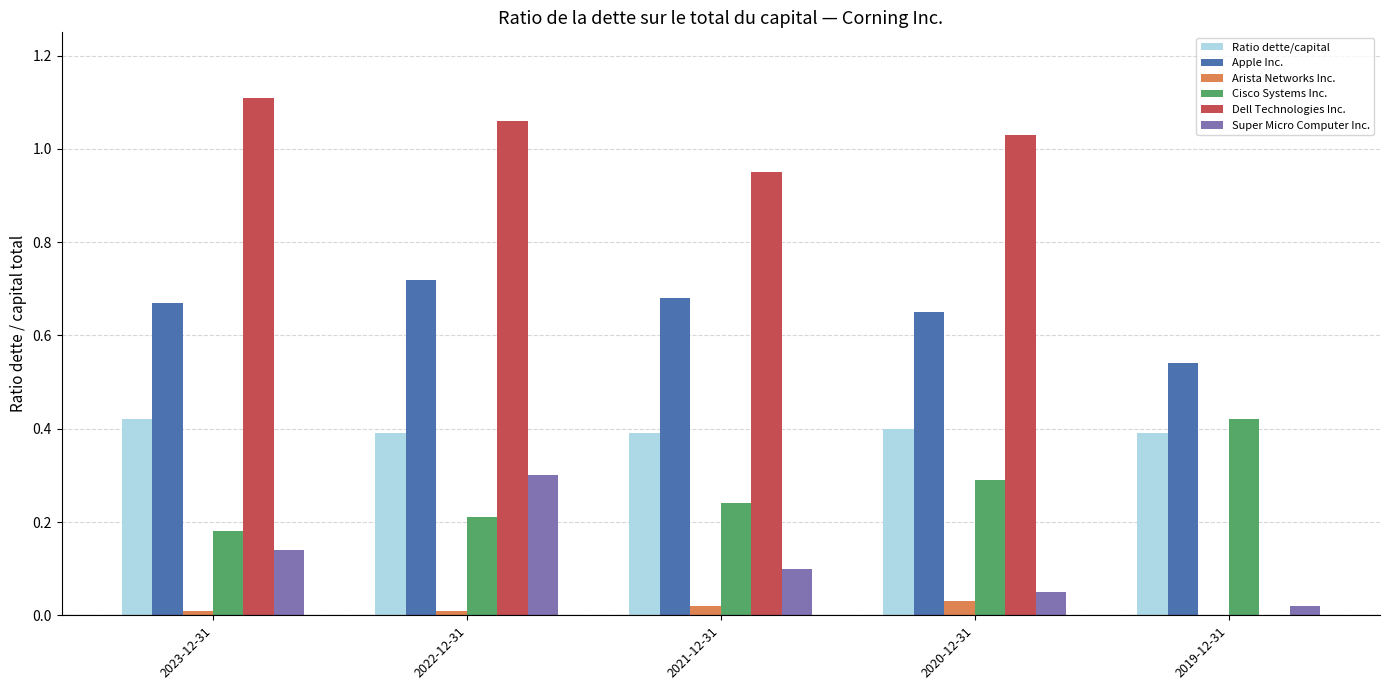

Between 2023-12-31 and 2021-12-31, which series saw the biggest shift?

Dell Technologies Inc.